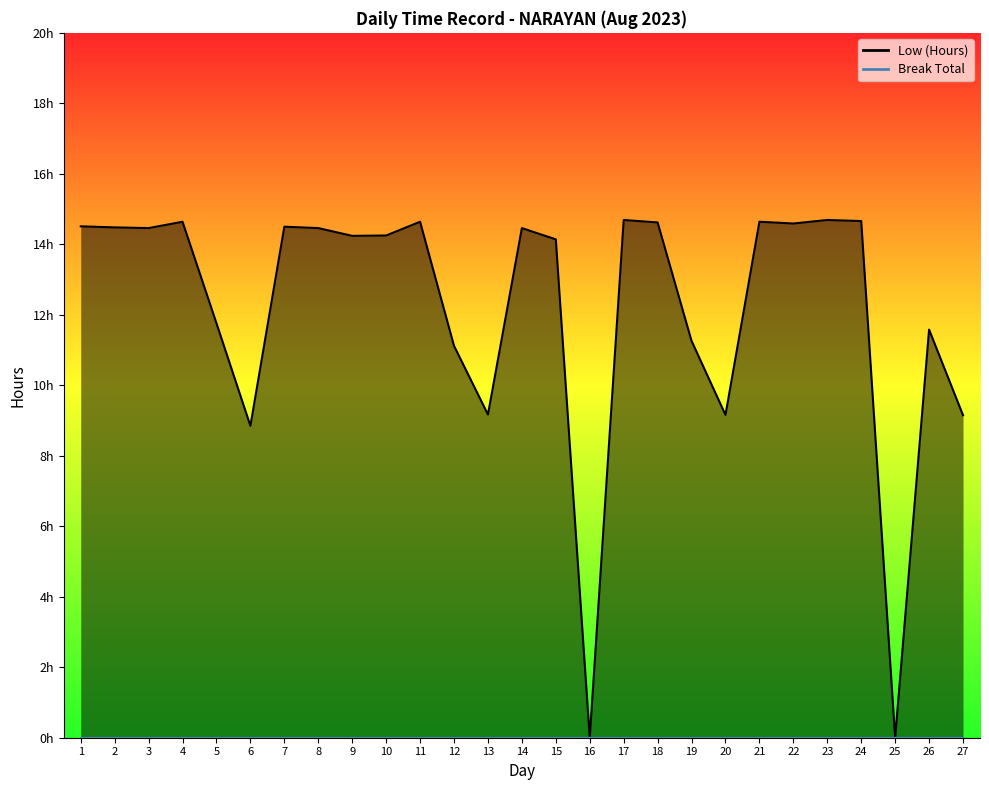

How many values are above zero?

25